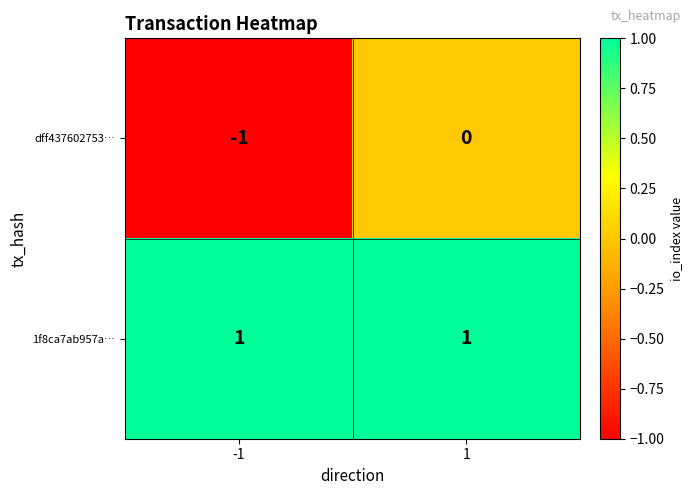

Which label corresponds to the smallest value in the chart?

-1